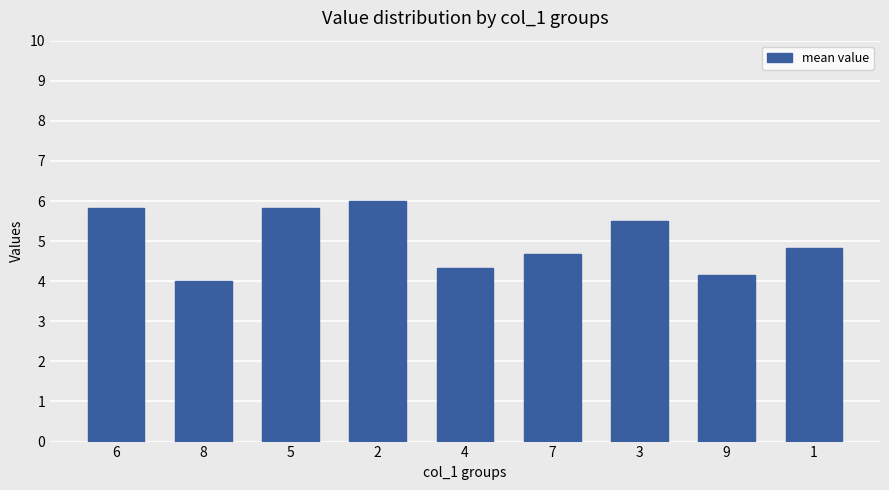

Approximately how many times larger is the value at 7 compared to 8?

1.2